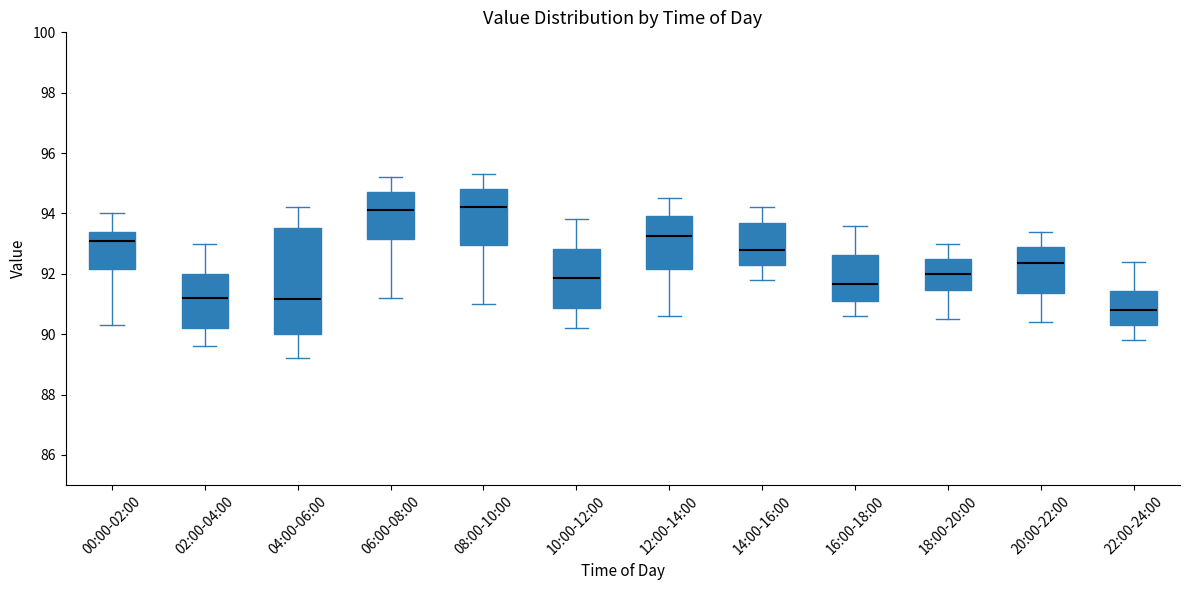

Comparing the boxes themselves (not the whiskers), which one is the tallest?

04:00-06:00